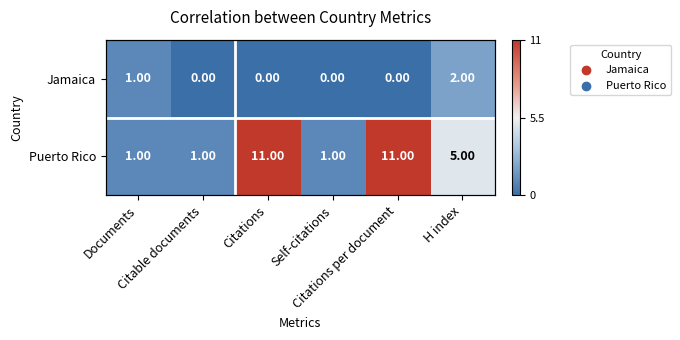

What is the greatest value displayed?

11